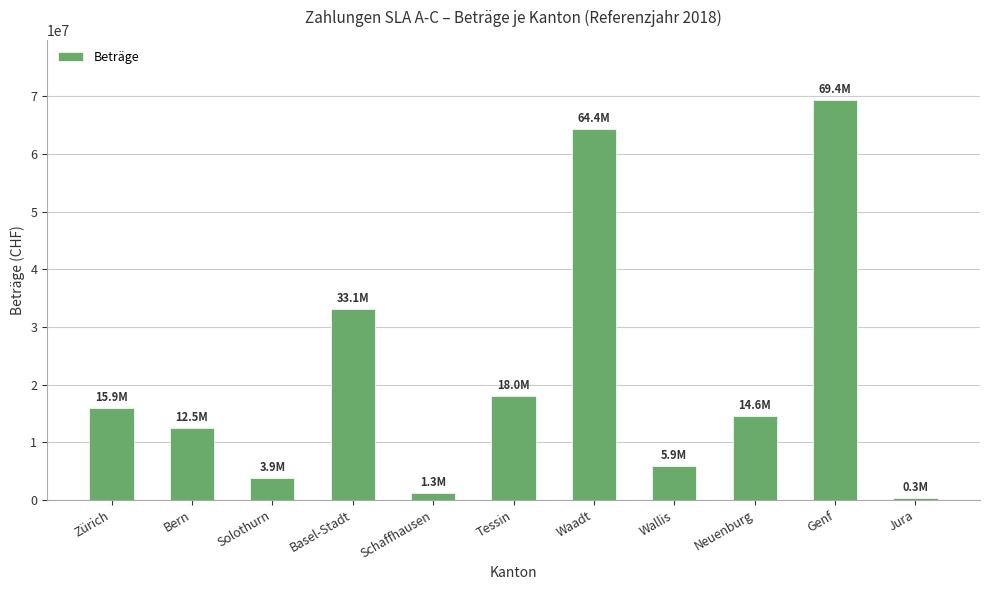

Which has a higher value, Zürich or Solothurn?

Zürich